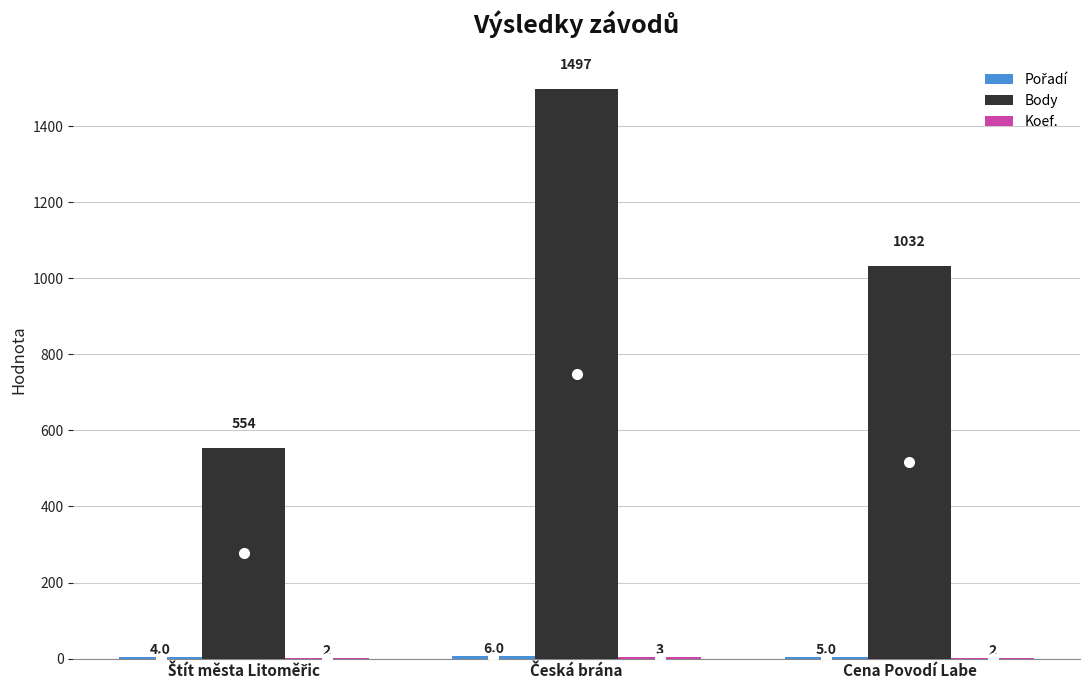

Which series has the largest total across all categories?

Body